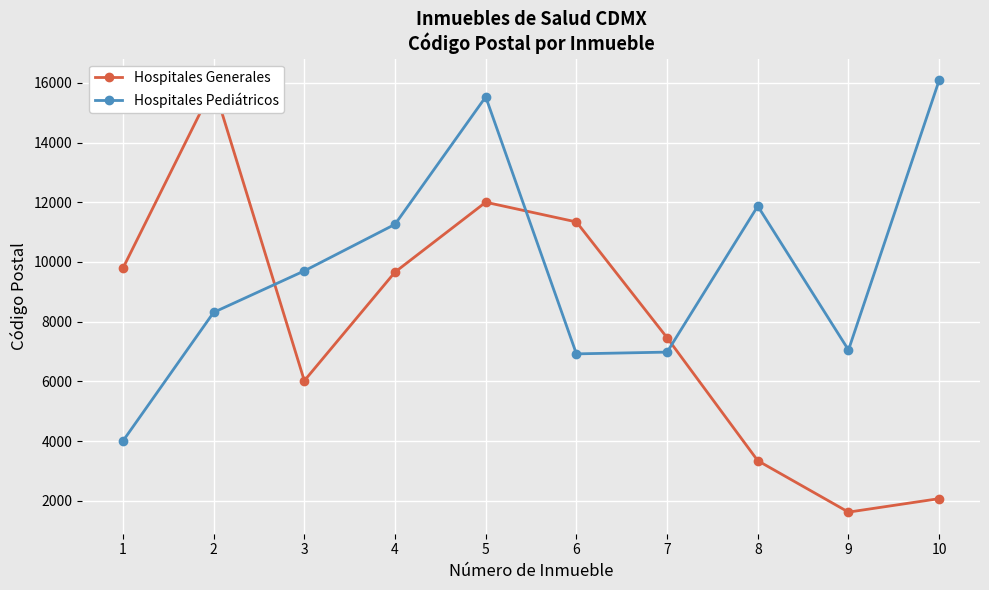

Is it true that Hospitales Pediátricos equals 10669 at 6?

False